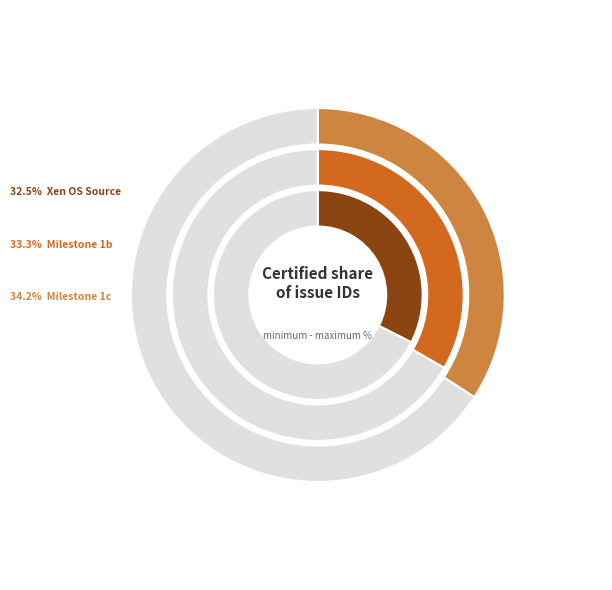

What percentage do milestone 1b completion and milestone 1c completion together represent?

67.5%